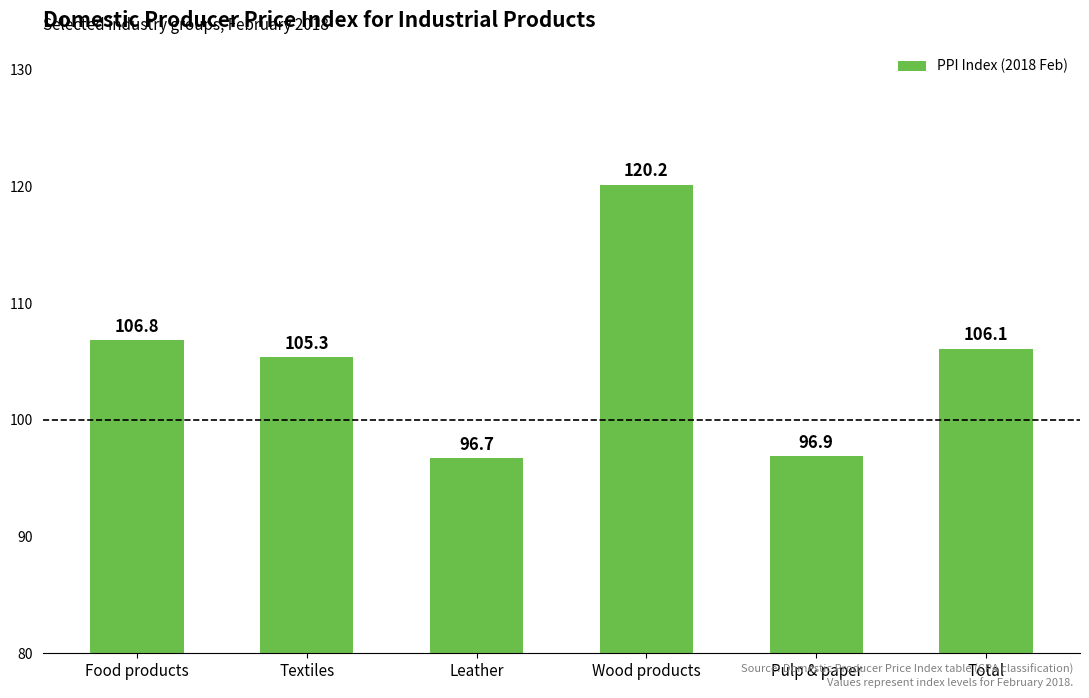

Reading left to right, list all the values displayed in this chart.

106.8	105.3	96.7	120.2	96.9	106.1